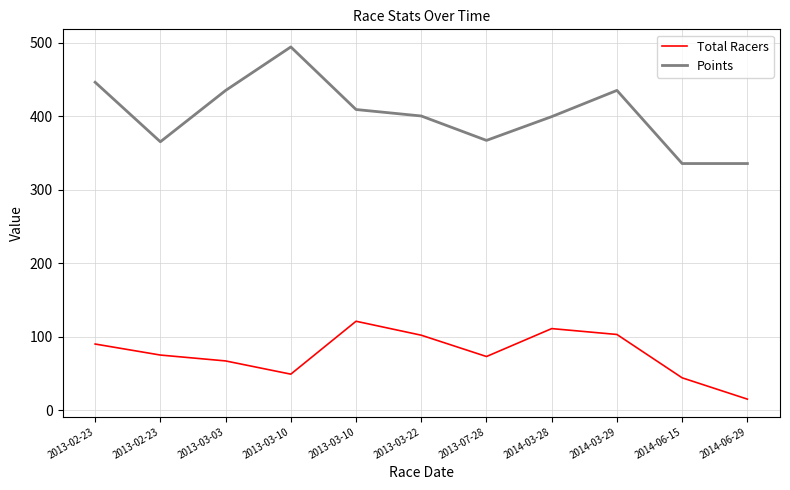

What is the greatest value displayed?

494.3